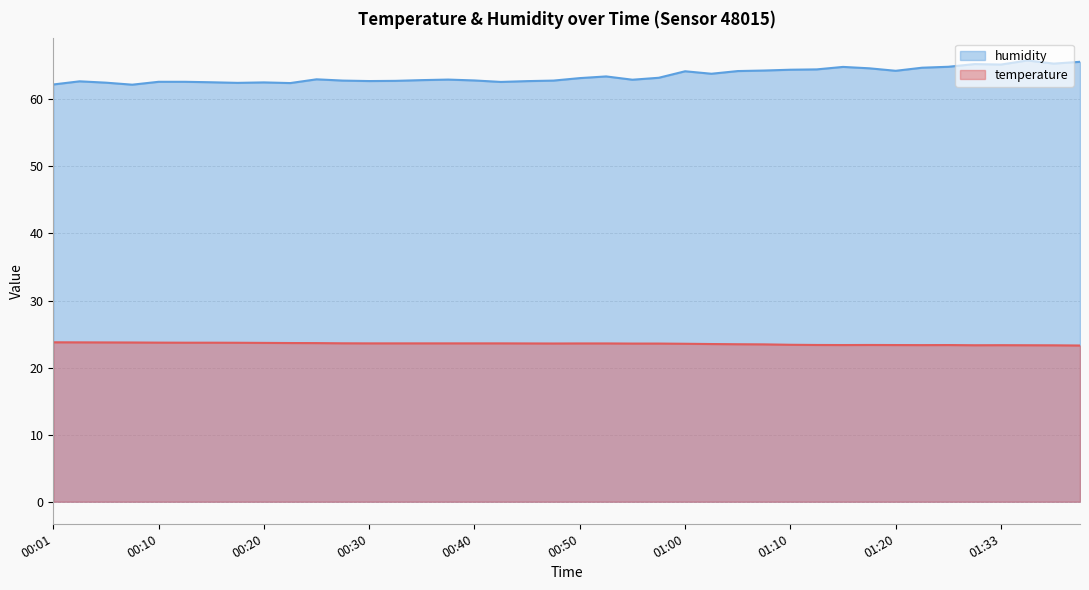

What is the average value of the temperature series?

23.5